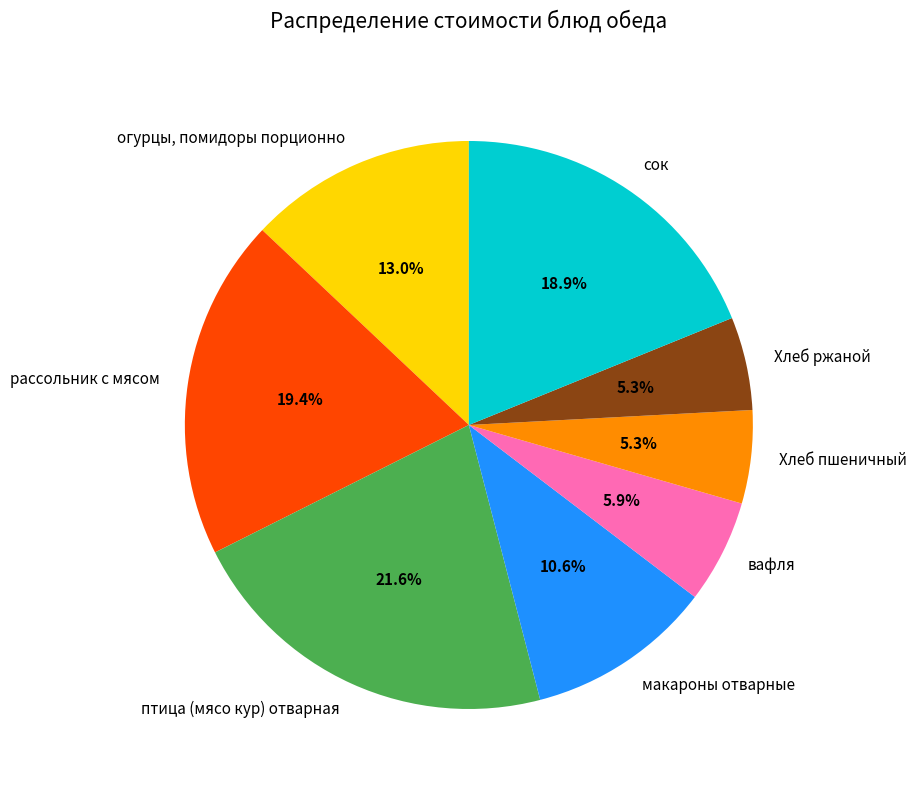

How many slices are in this pie chart?

8